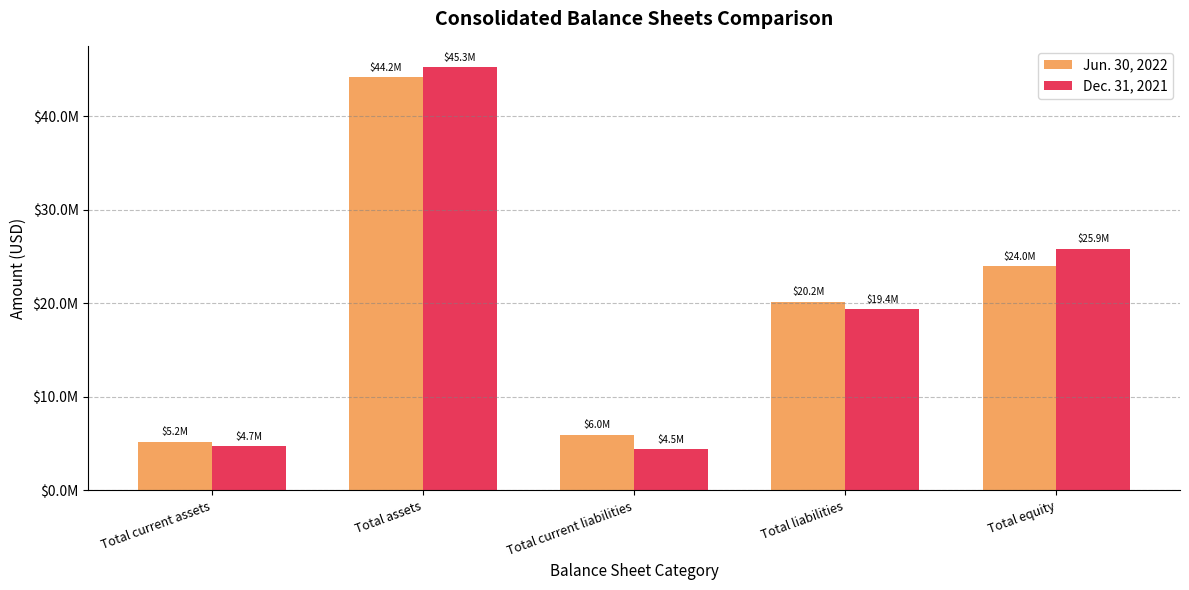

Which category has the lowest value across all series?

Total current liabilities